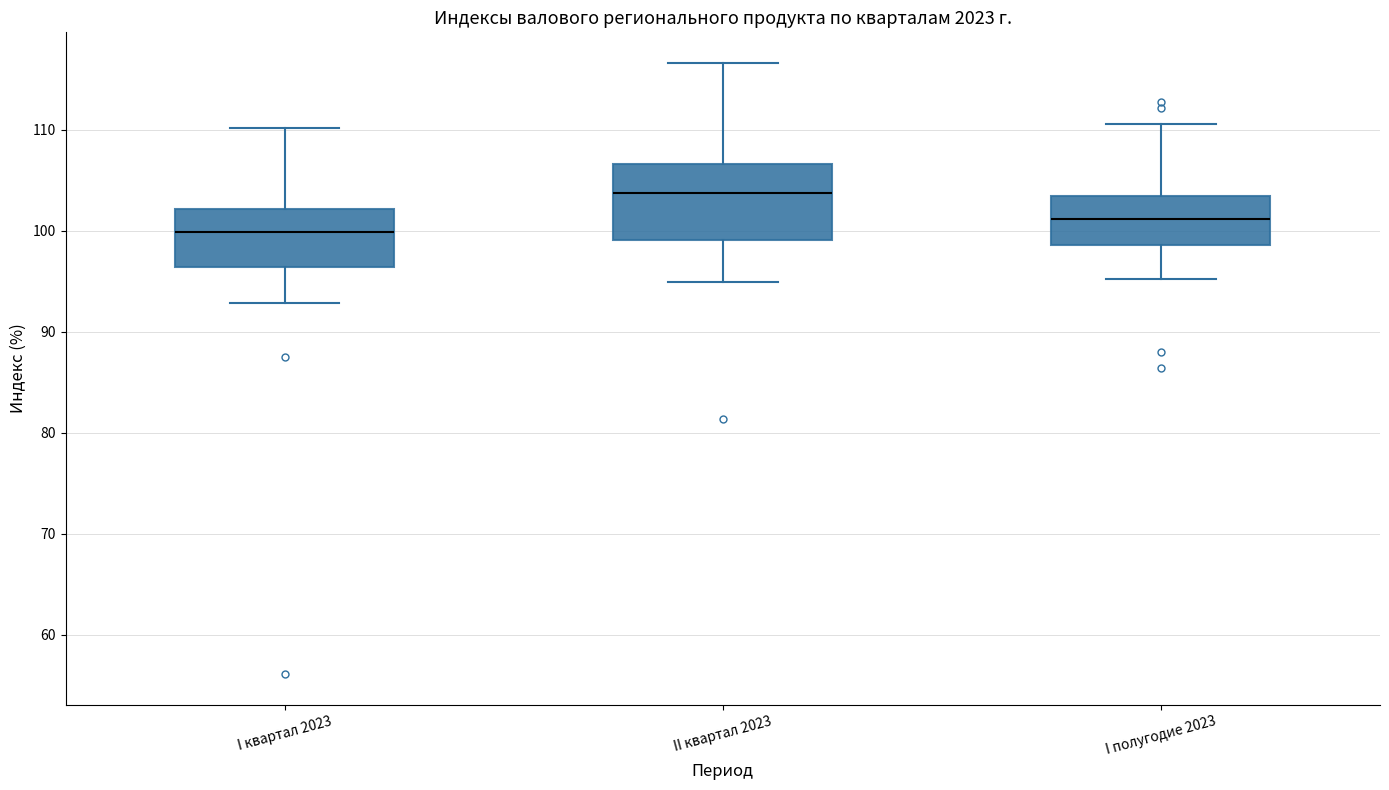

Which box is the tallest, from its lower edge to its upper edge?

II квартал 2023